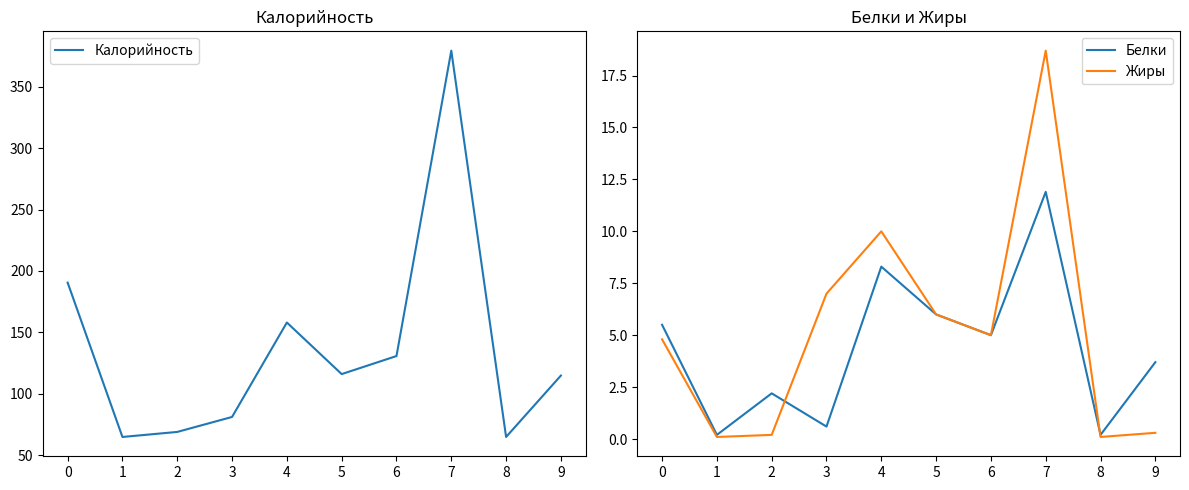

What is the approximate value of Калорийность at 7?

379.4